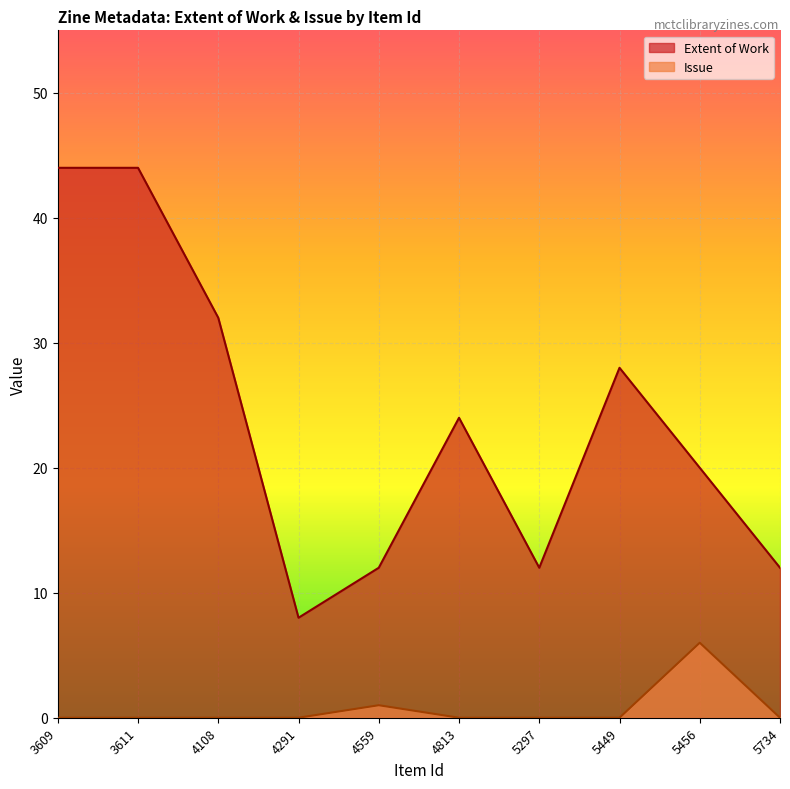

True or false: Issue has more than 2 points higher than both neighbors.

False